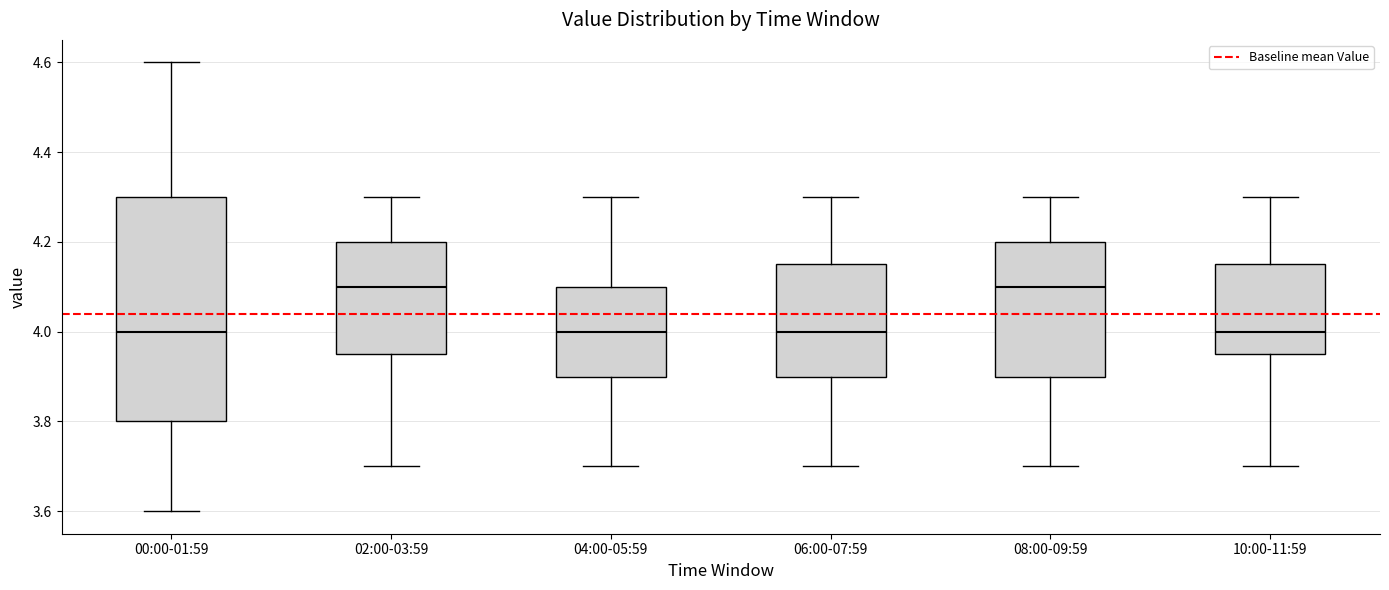

Where does the median line of the box for 08:00-09:59 sit on the y-axis? The values are not printed on the chart, so give them approximately, as read against the axis.

4.10